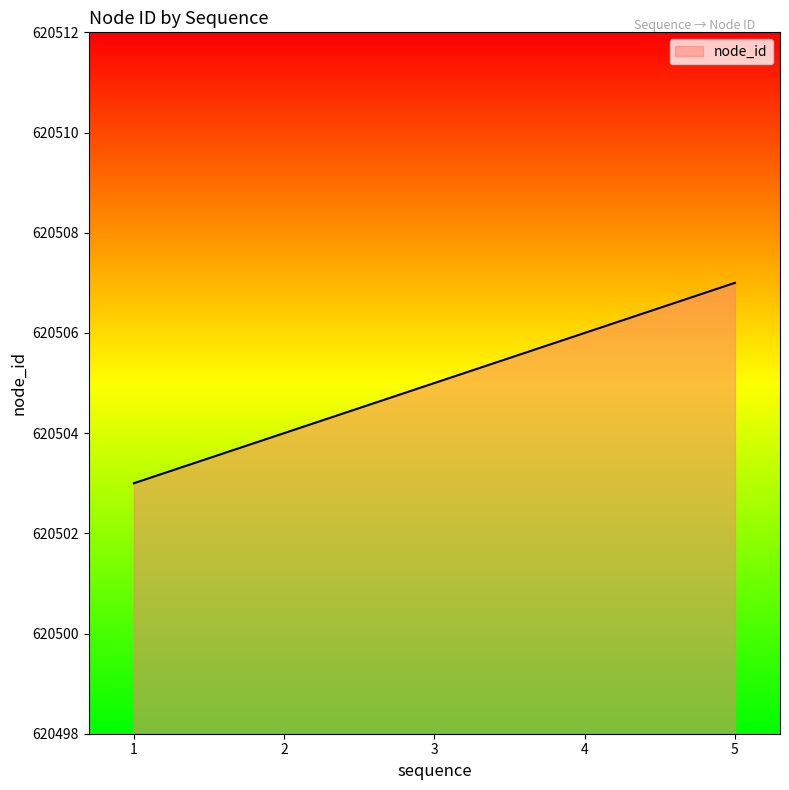

True or false: there are more than 2 points higher than both neighbors.

False